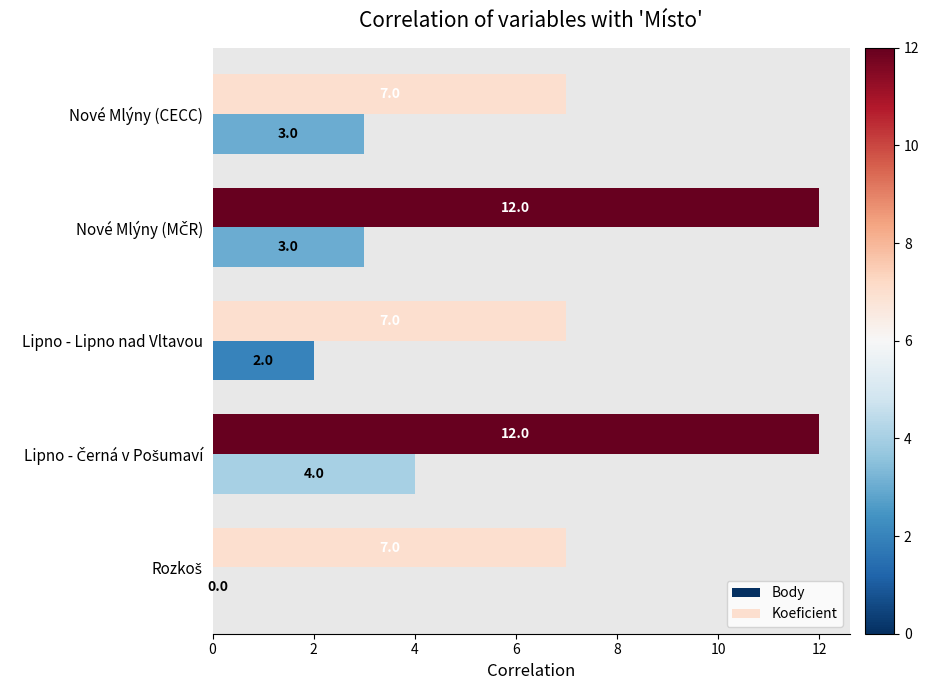

What is the maximum value shown in the chart?

12